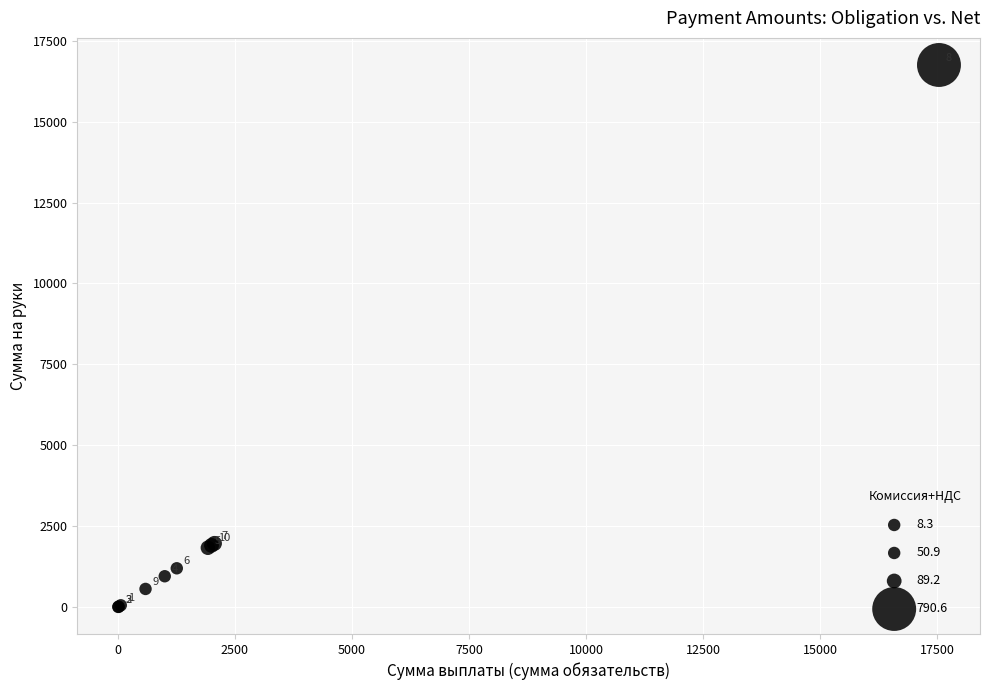

What Y value in the scatter plot is closest to 8378?

1968.2